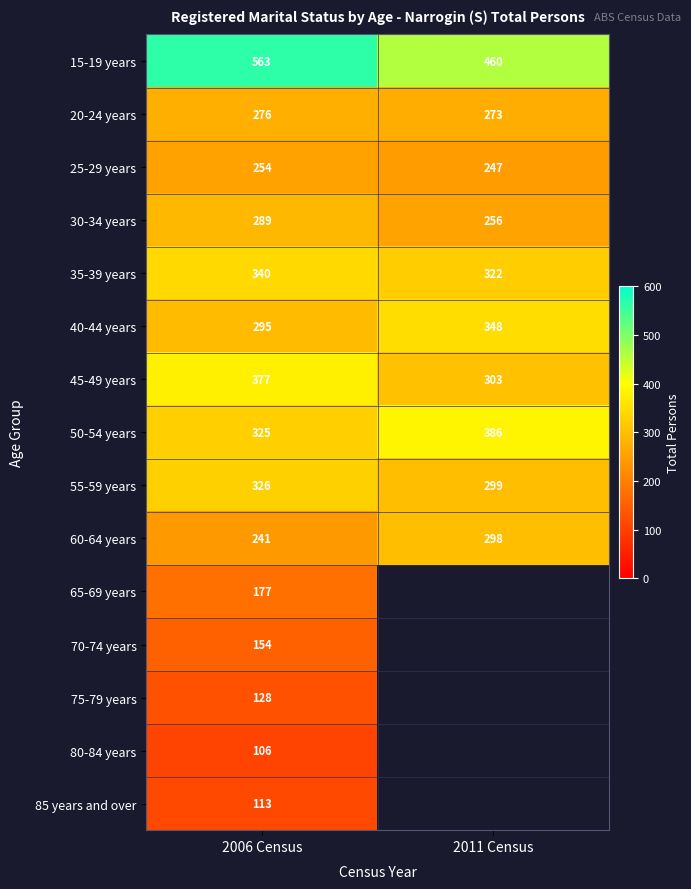

True or false: 15-19 years has a value of 233.9 at 2011 Census.

False